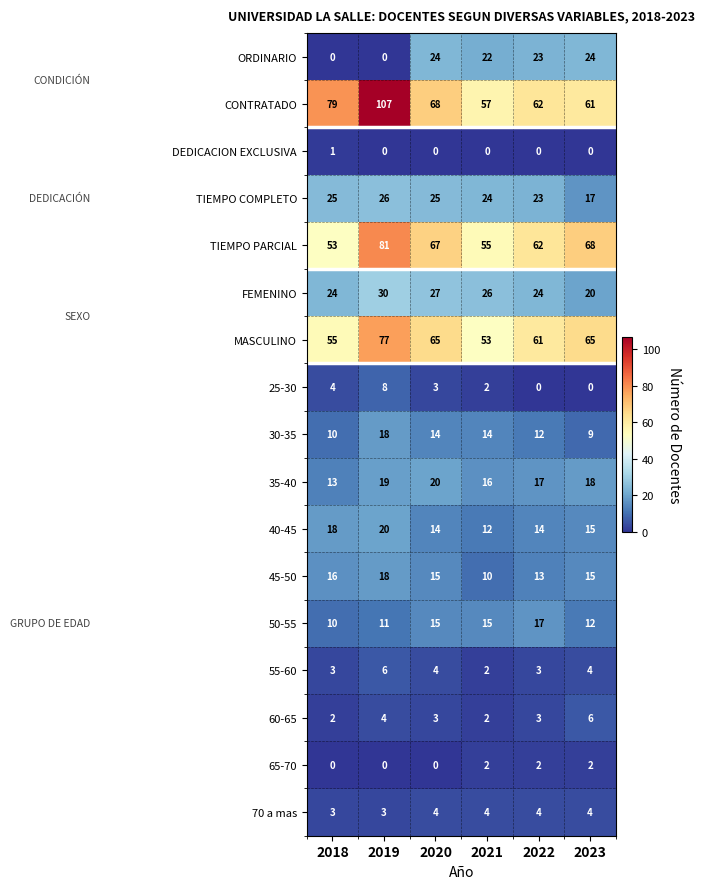

Between 2019 and 2022, which series saw the biggest shift?

CONTRATADO